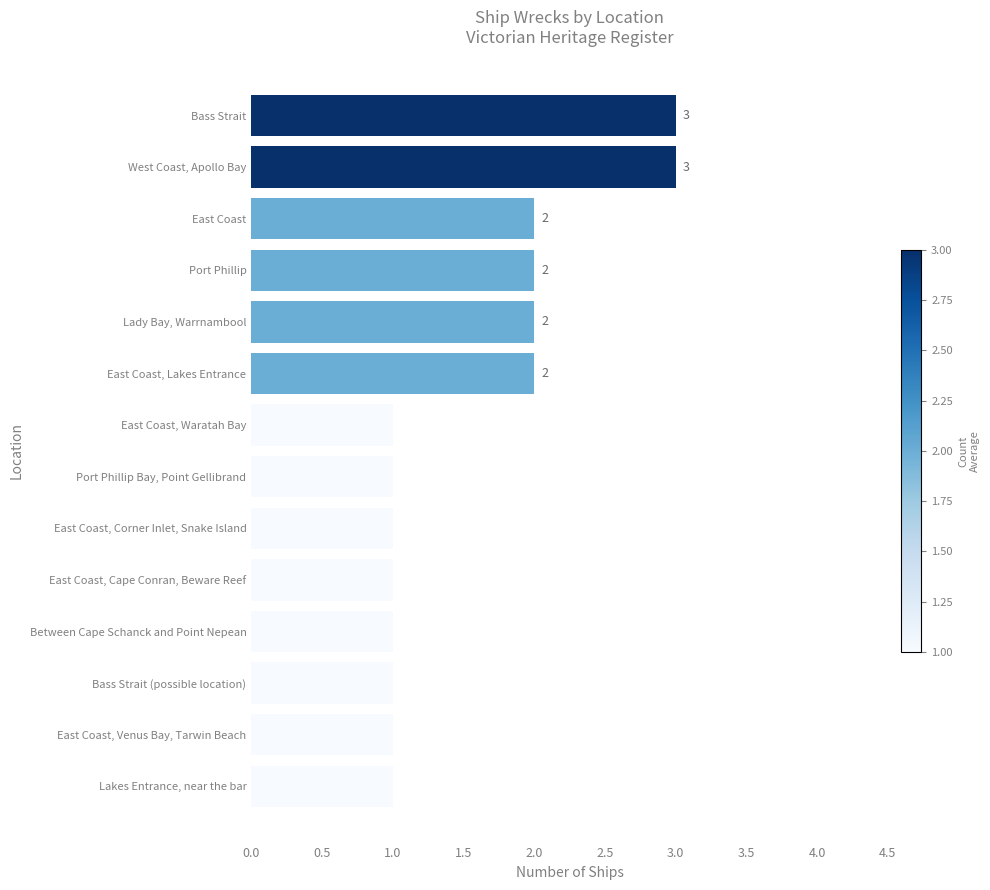

What is the greatest value displayed?

3